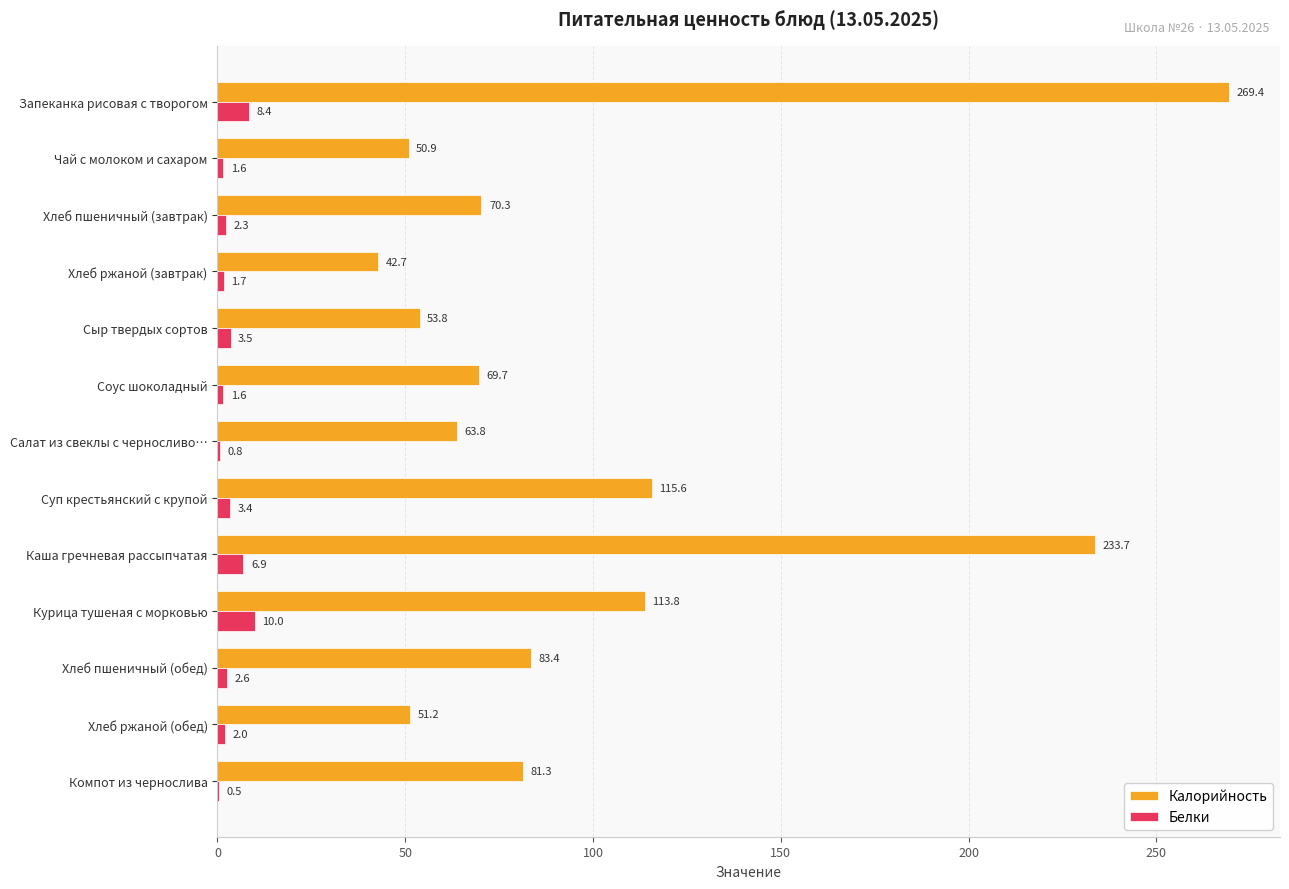

True or false: Калорийность has a value of 450.7 at Запеканка рисовая с творогом.

False